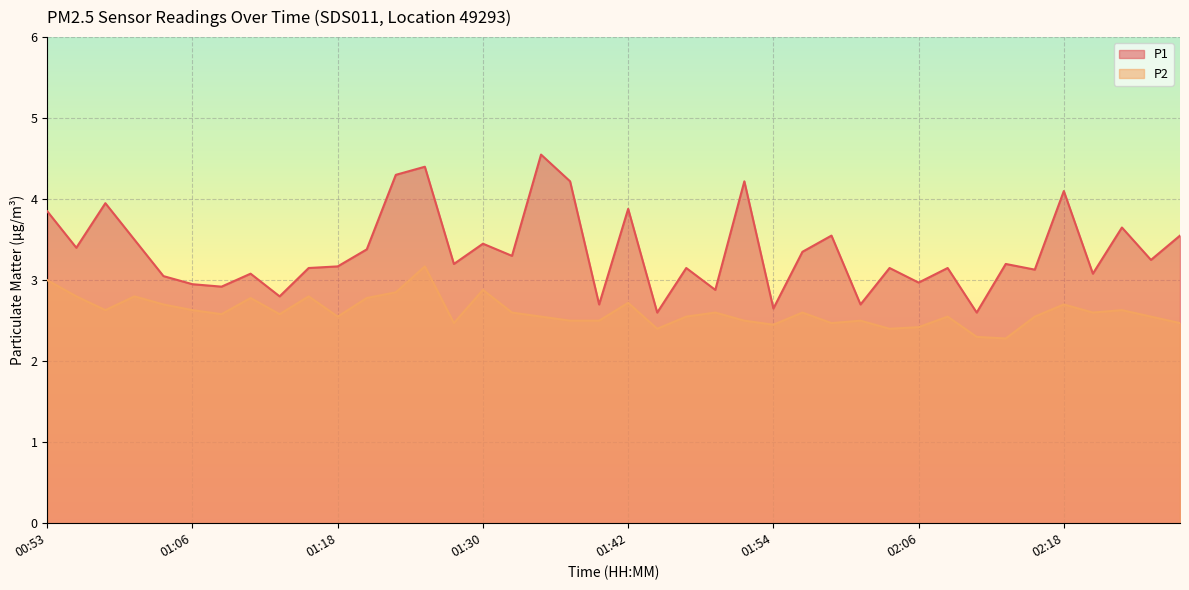

What is the greatest value displayed?

4.5